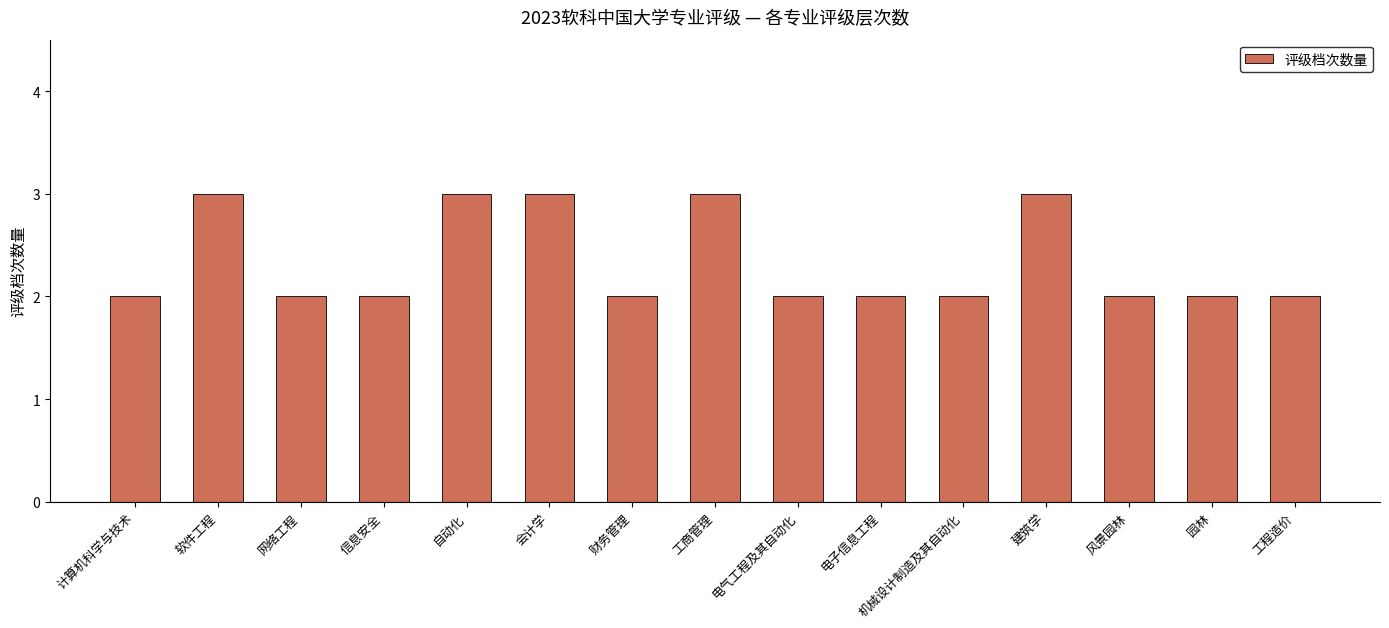

Reading left to right, what are all the values shown in this chart?

计算机科学与技术=2	软件工程=3	网络工程=2	信息安全=2	自动化=3	会计学=3	财务管理=2	工商管理=3	电气工程及其自动化=2	电子信息工程=2	机械设计制造及其自动化=2	建筑学=3	风景园林=2	园林=2	工程造价=2